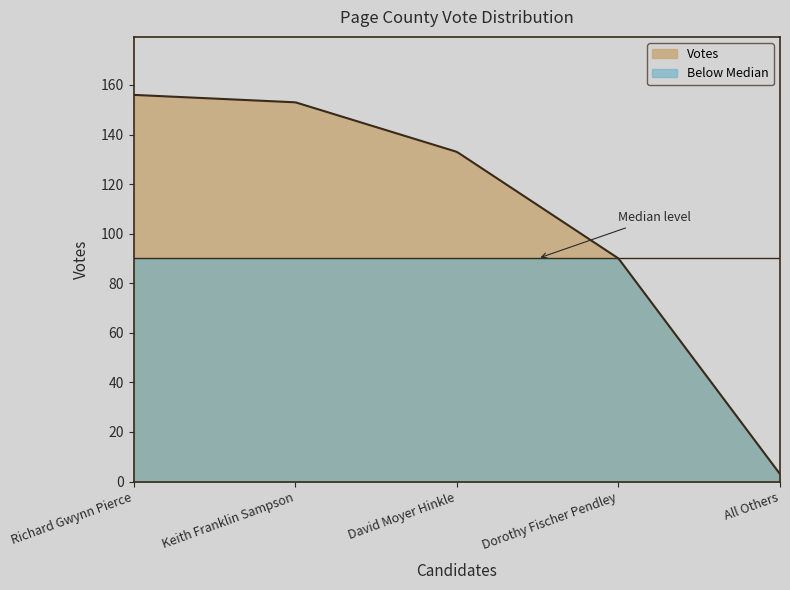

True or false: there are more than 1 points higher than both neighbors.

False